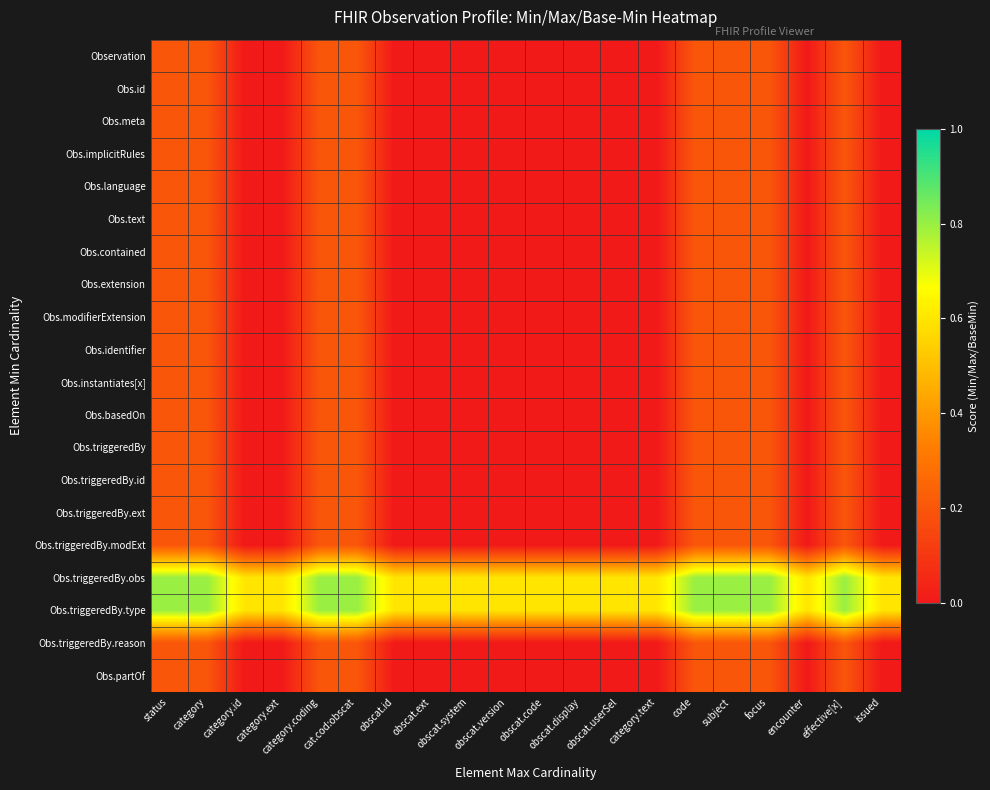

How many data points does each series have?

20